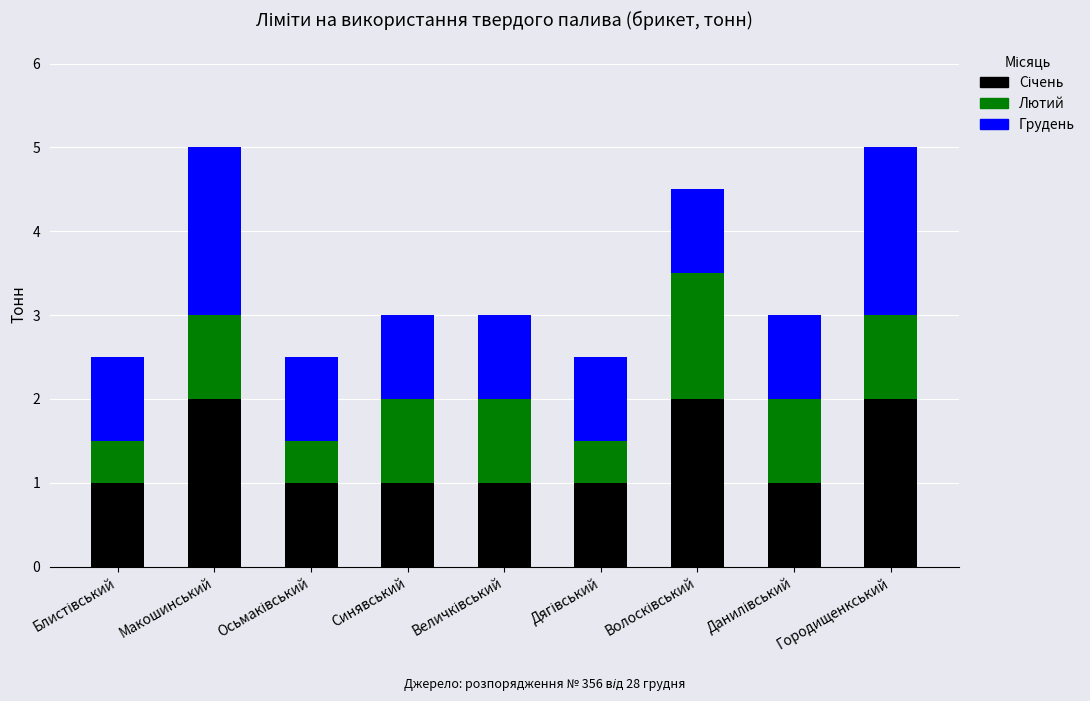

What is the total value across all series at Макошинський?

5.0